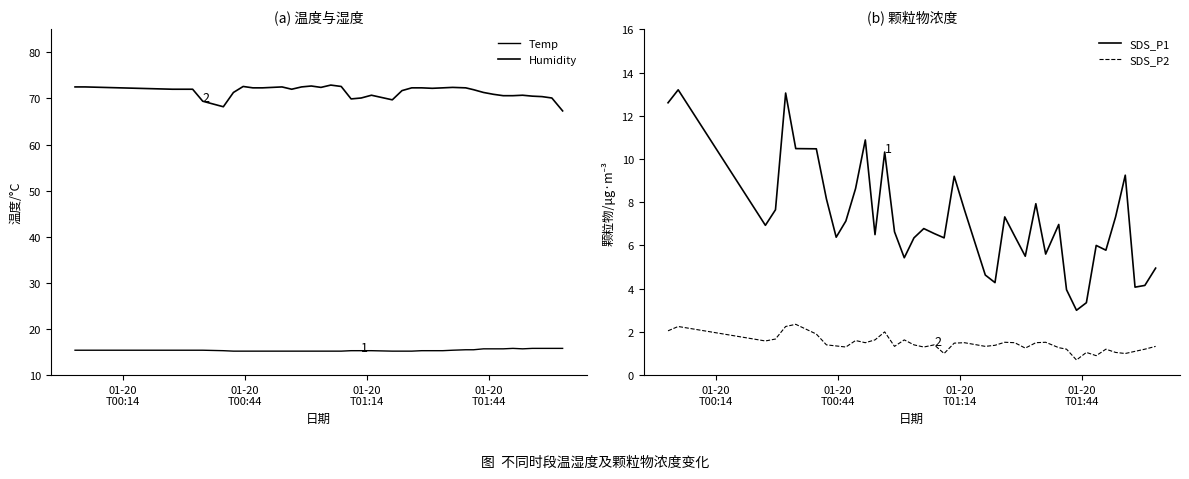

What is the value of the Temp point at the 22nd from the left?

15.3